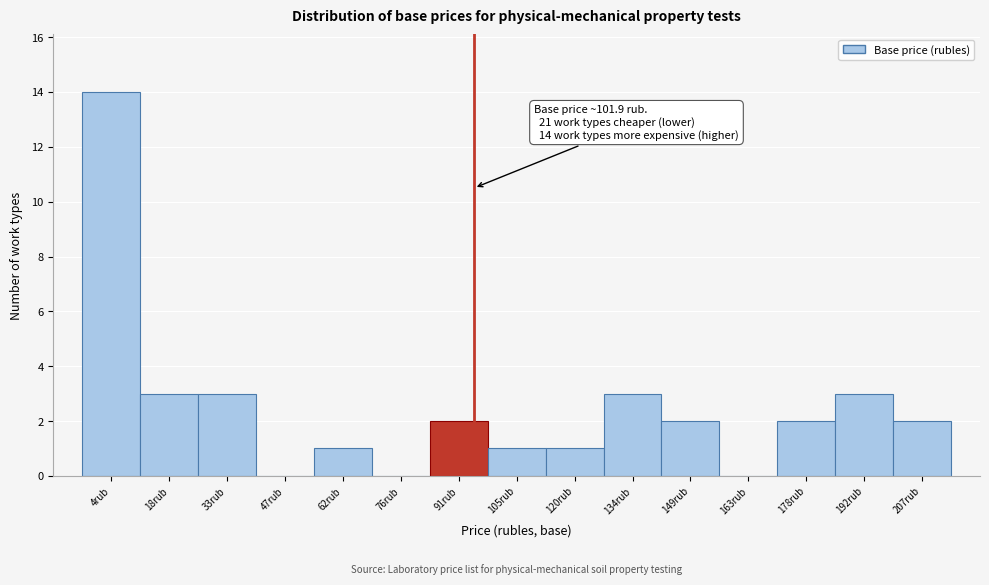

Reading left to right, what are all the values shown in this chart?

4rub=14	18rub=3	33rub=3	47rub=0	62rub=1	76rub=0	91rub=2	105rub=1	120rub=1	134rub=3	149rub=2	163rub=0	178rub=2	192rub=3	207rub=2